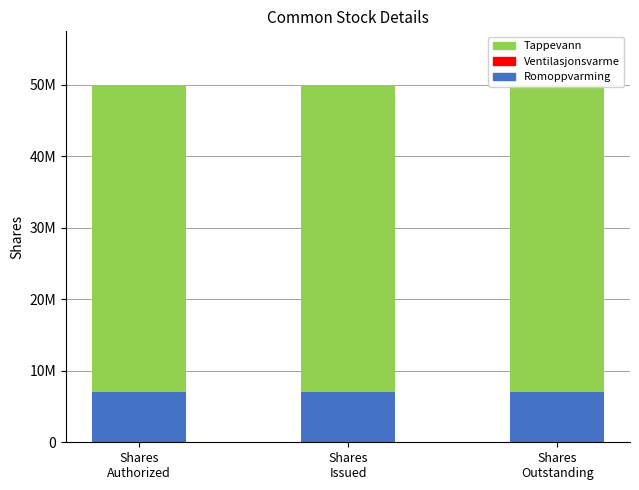

Which series has the largest range (max minus min)?

Romoppvarming